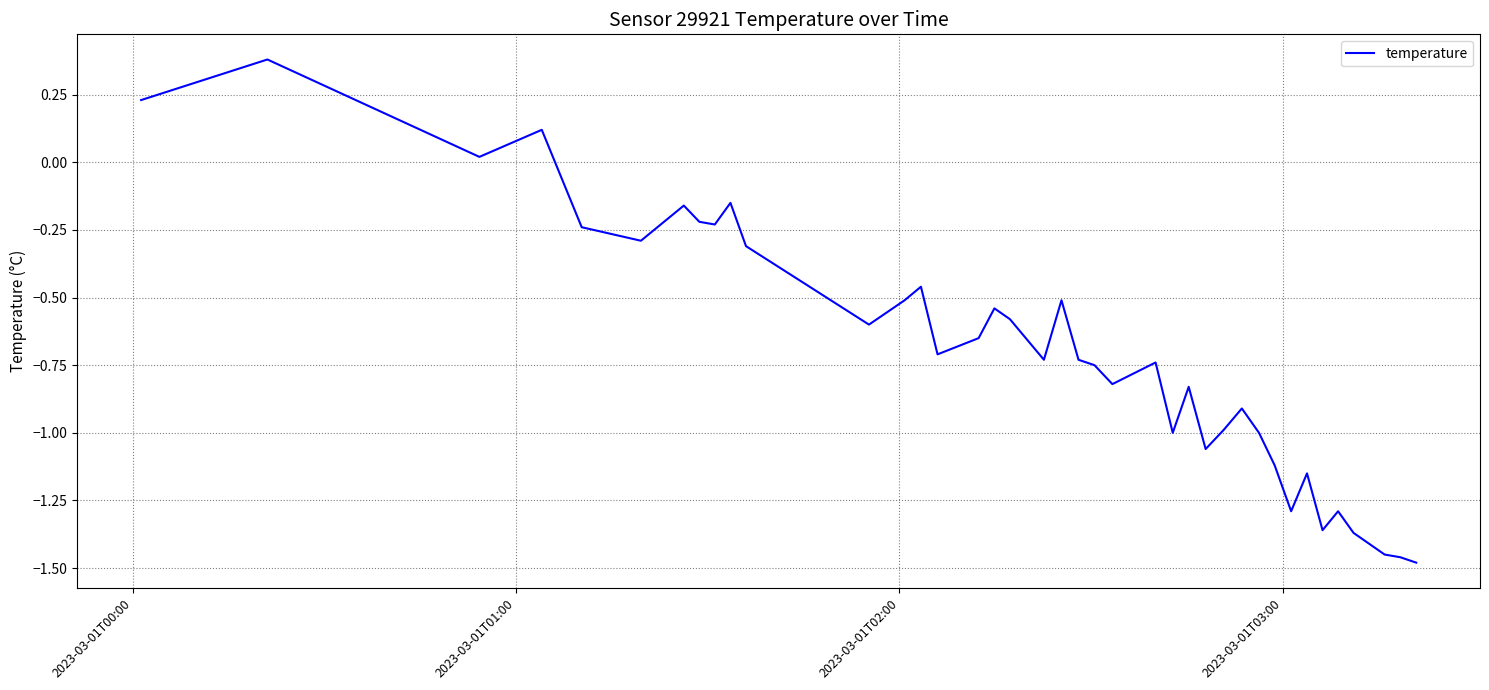

What is the maximum value shown in the chart?

0.4